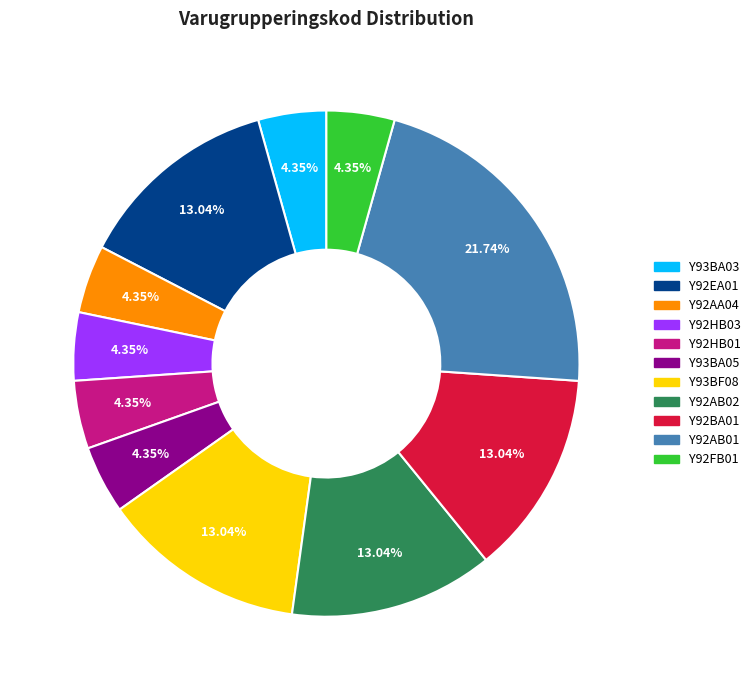

Do Y92HB03 and Y93BA03 together represent more than half of the pie?

No